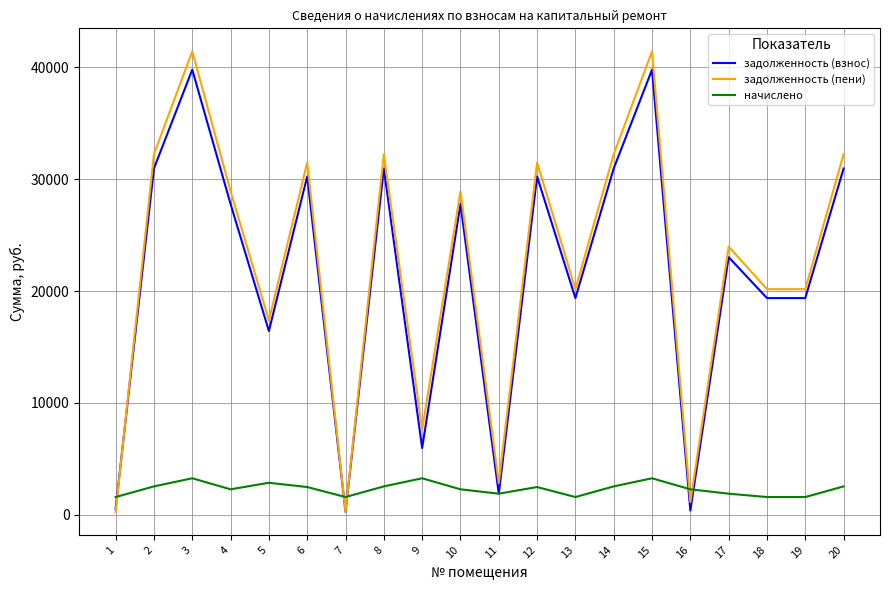

What value does the задолженность (пени) series have at 10?

28915.5